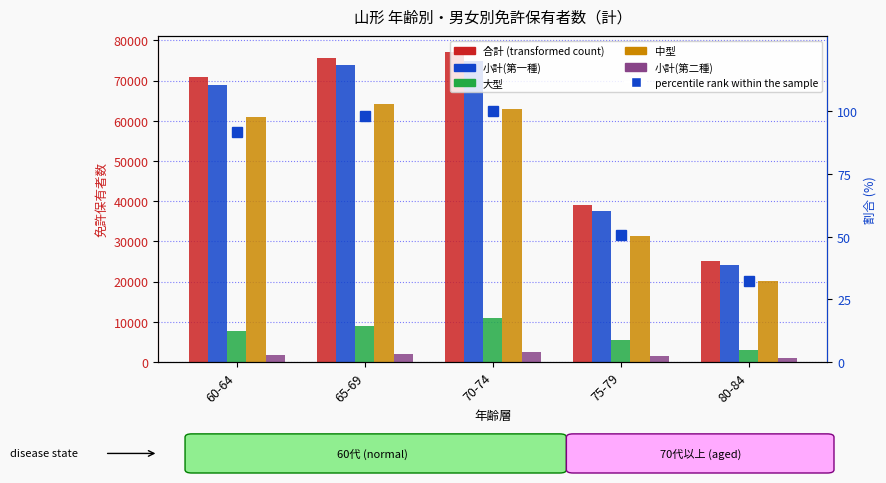

What is the greatest value displayed?

77174.0